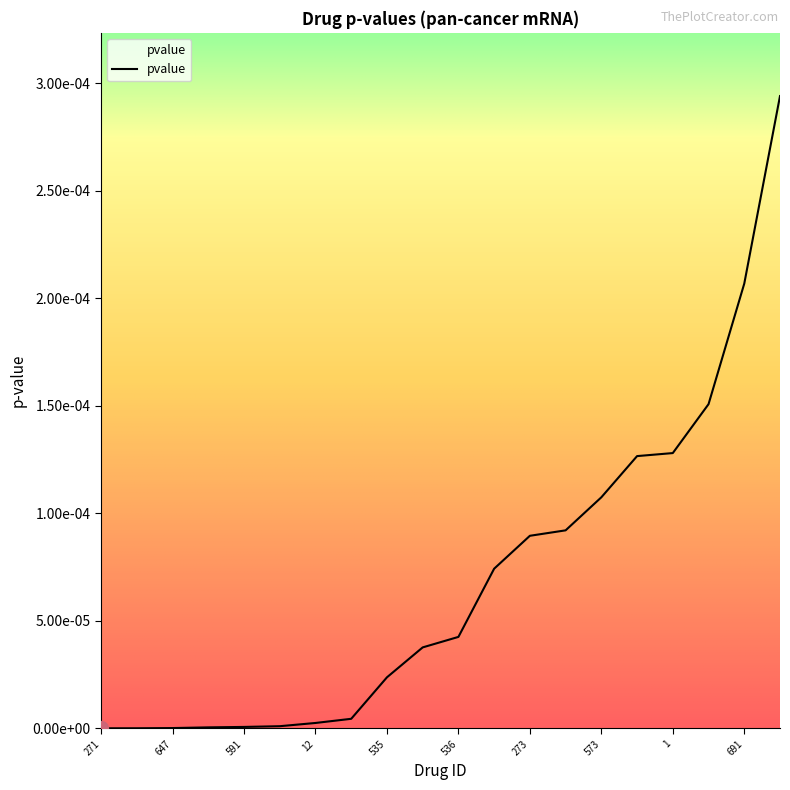

Rank the categories by value from lowest to highest.

271, 490, 647, 84, 591, 44, 12, 708, 535, 283, 536, 609, 273, 750, 573, 257, 1, 316, 691, 667